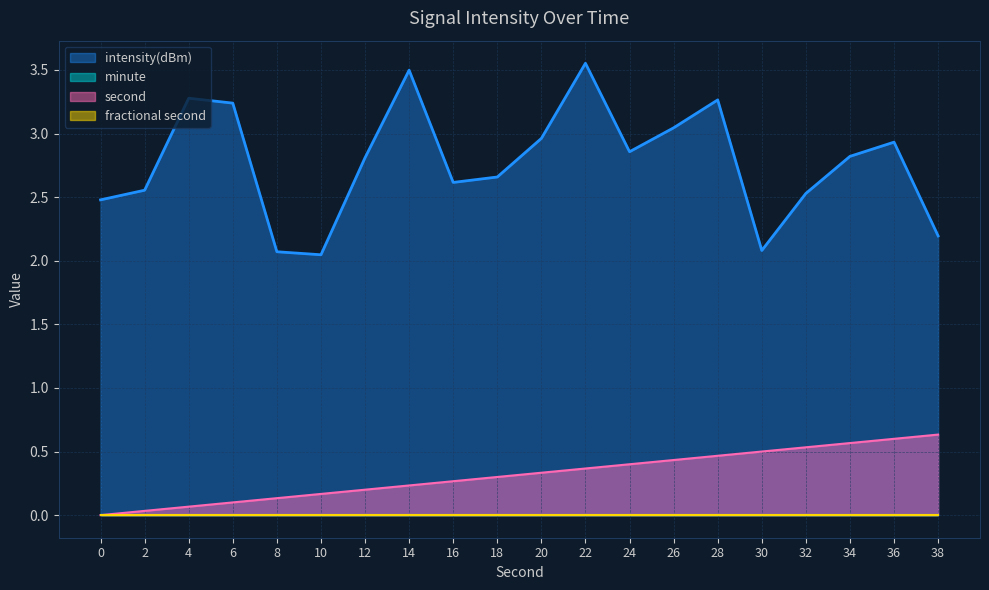

What is the approximate value of second at 22?

0.4